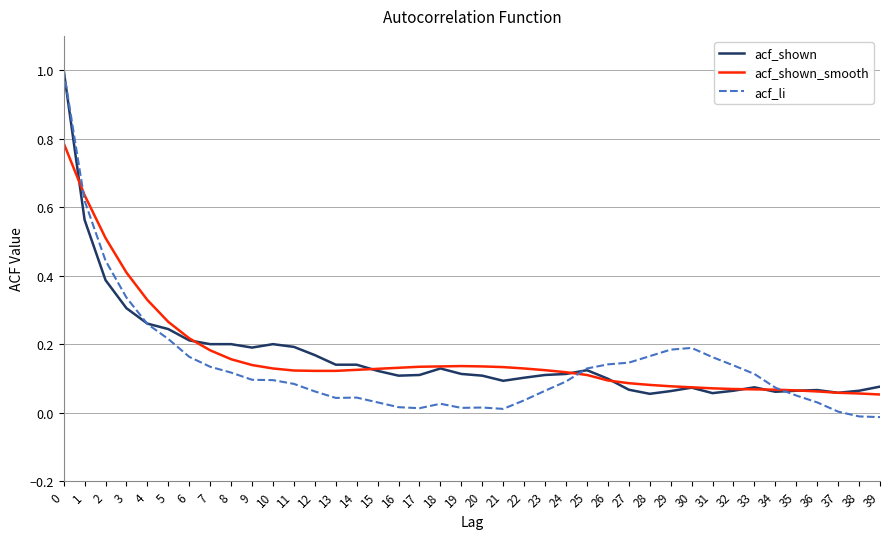

Is the value of acf_shown_smooth at 31 greater than the value of acf_li at 15?

Yes